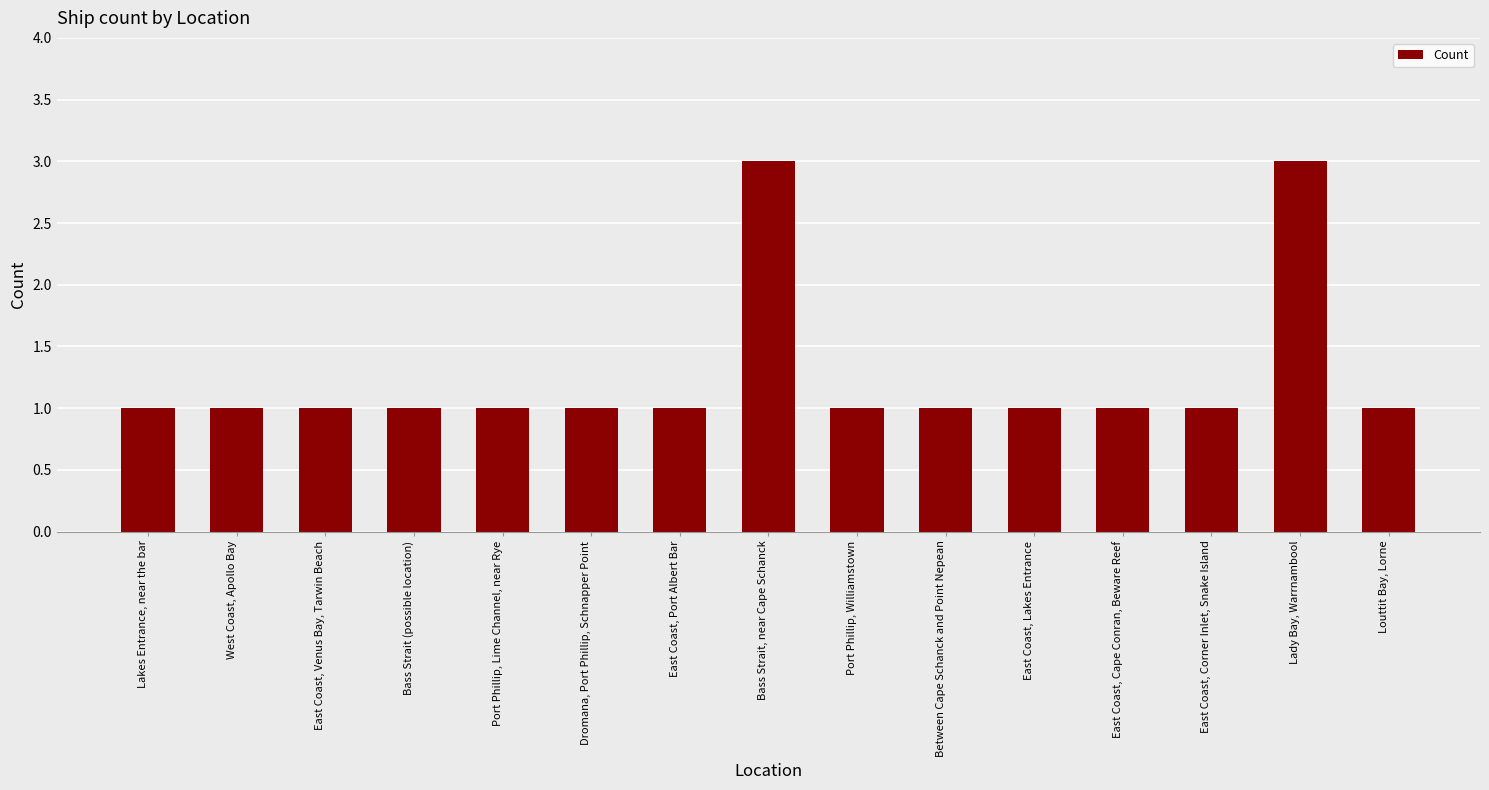

What is the greatest value displayed?

3